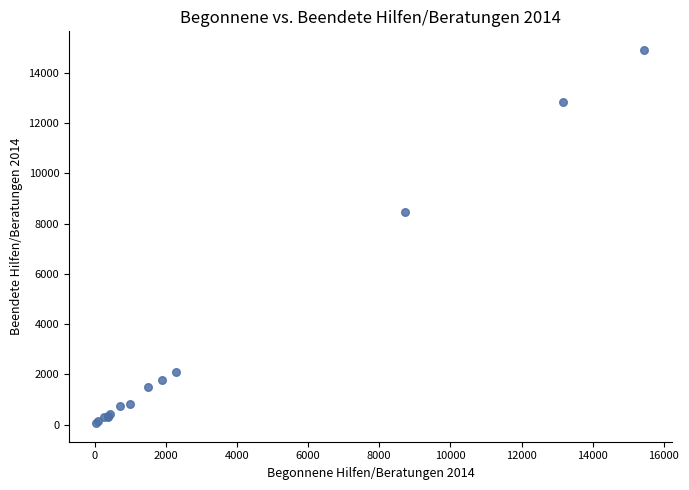

What Y value in the scatter plot is closest to 7490?

8460